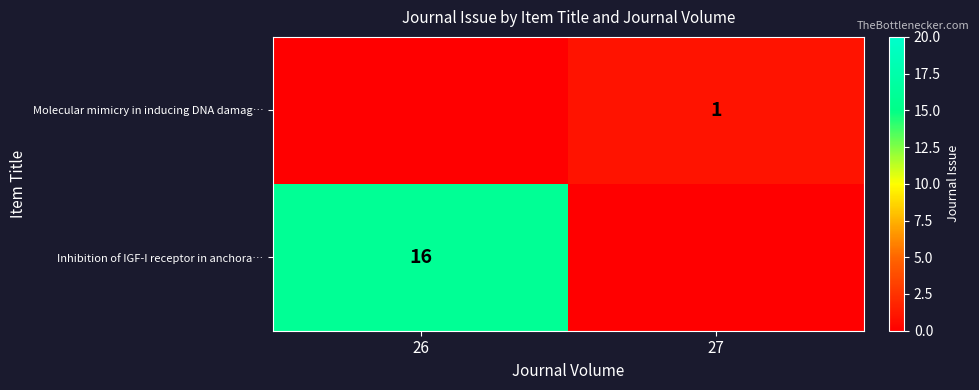

Is it true that Inhibition of IGF-I receptor in anchora… equals 6 at 26?

False